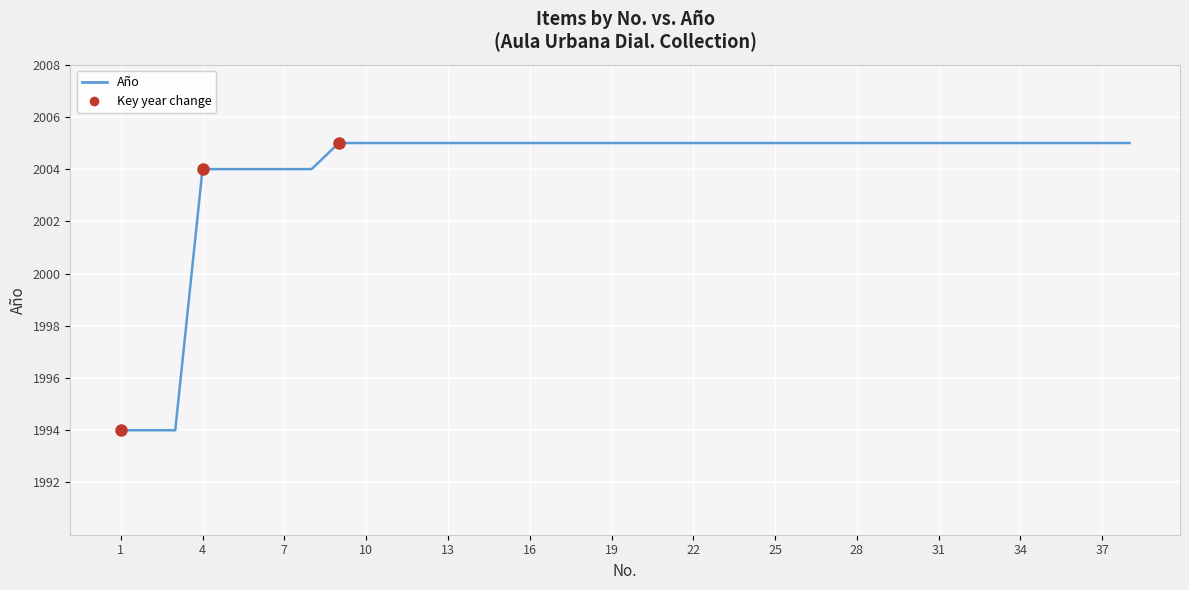

What is the difference between the maximum and second lowest values?

11